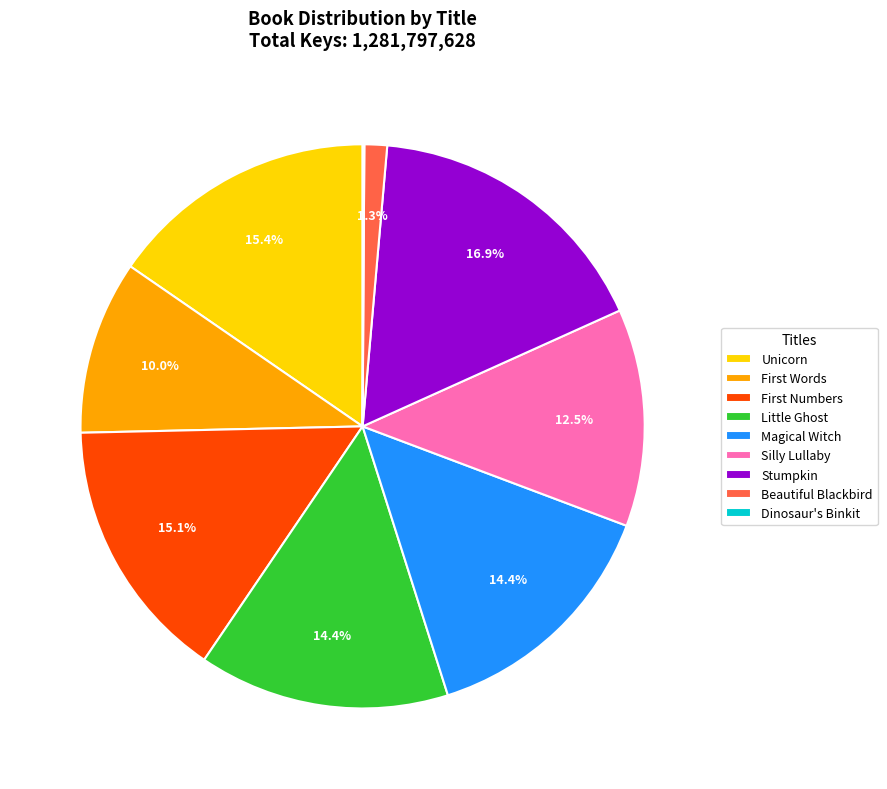

What portion of the pie excludes Unicorn?

84.6%